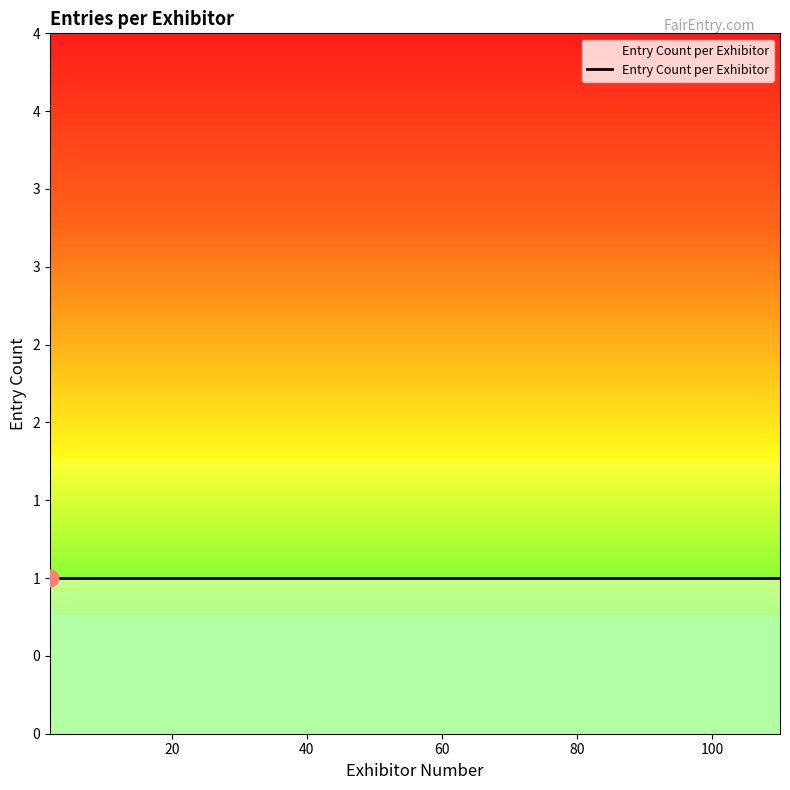

How many categories are shown in the chart?

19